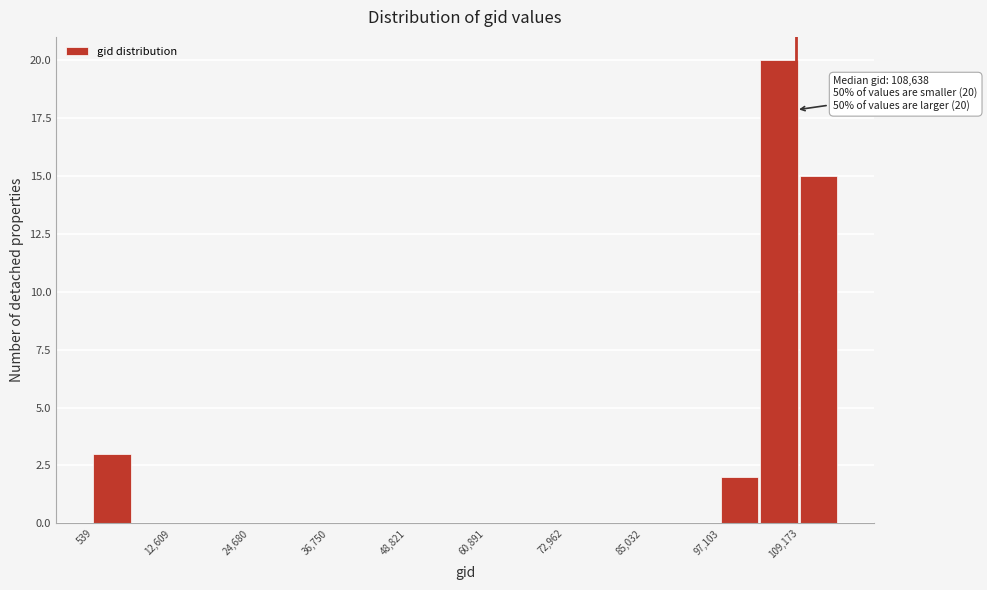

Around what value on the x-axis is the tallest bar? Give the approximate position of its centre, as read against the axis.

106000